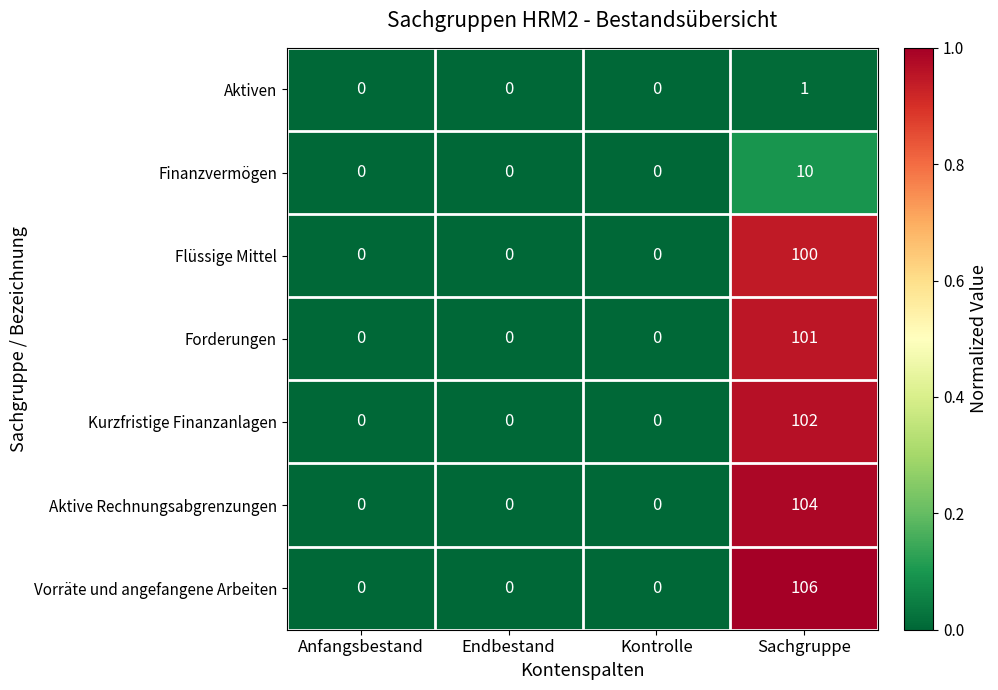

Reading left to right, transcribe all the data shown in this chart.

Aktiven: Anfangsbestand=0	Endbestand=0	Kontrolle=0	Sachgruppe=1
Finanzvermögen: Anfangsbestand=0	Endbestand=0	Kontrolle=0	Sachgruppe=10
Flüssige Mittel: Anfangsbestand=0	Endbestand=0	Kontrolle=0	Sachgruppe=100
Forderungen: Anfangsbestand=0	Endbestand=0	Kontrolle=0	Sachgruppe=101
Kurzfristige Finanzanlagen: Anfangsbestand=0	Endbestand=0	Kontrolle=0	Sachgruppe=102
Aktive Rechnungsabgrenzungen: Anfangsbestand=0	Endbestand=0	Kontrolle=0	Sachgruppe=104
Vorräte und angefangene Arbeiten: Anfangsbestand=0	Endbestand=0	Kontrolle=0	Sachgruppe=106